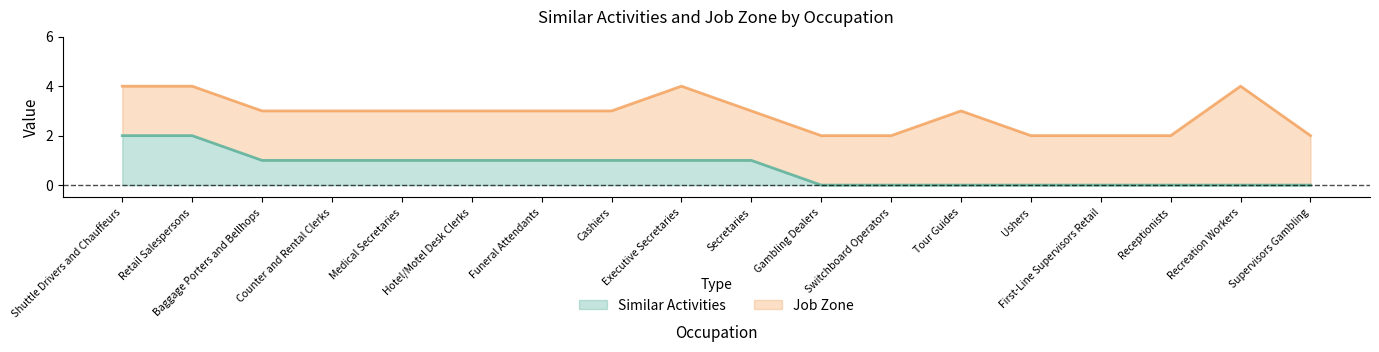

Which has a higher value, First-Line Supervisors Retail or Baggage Porters and Bellhops?

Baggage Porters and Bellhops